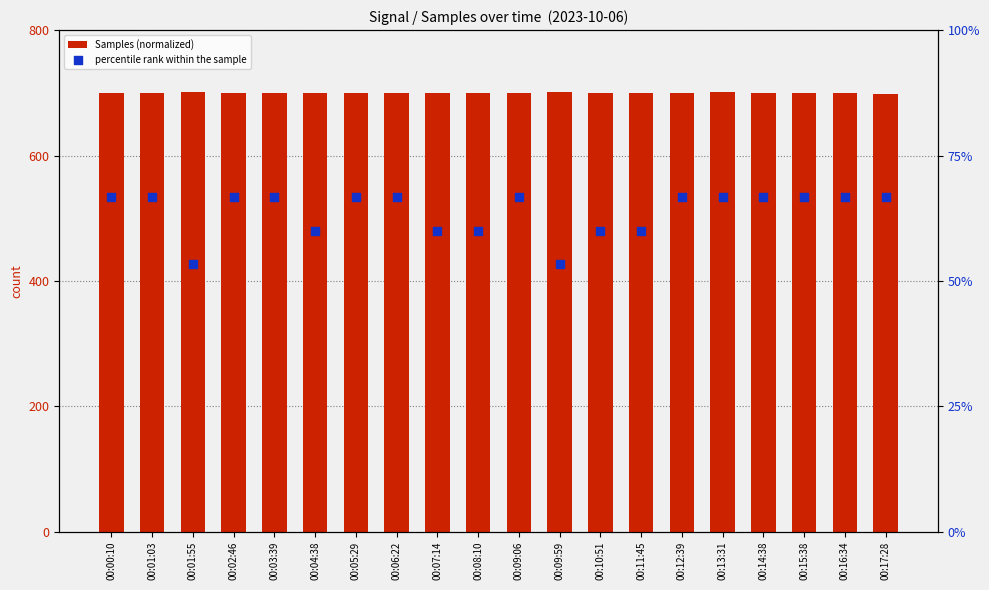

Which series has the largest total across all categories?

Samples (normalized)